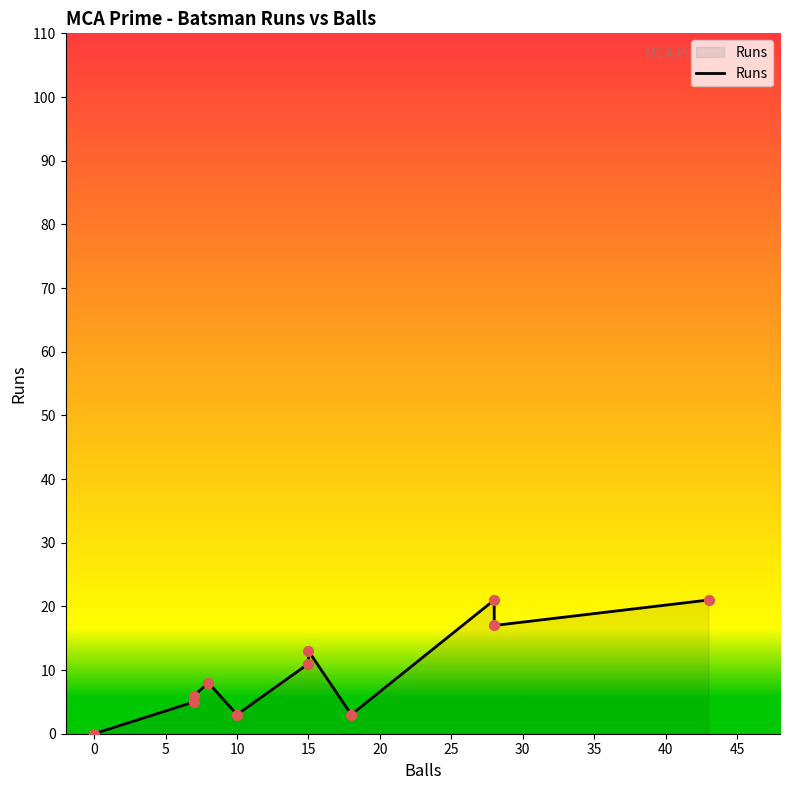

Between 5 and 10, which is larger?

10